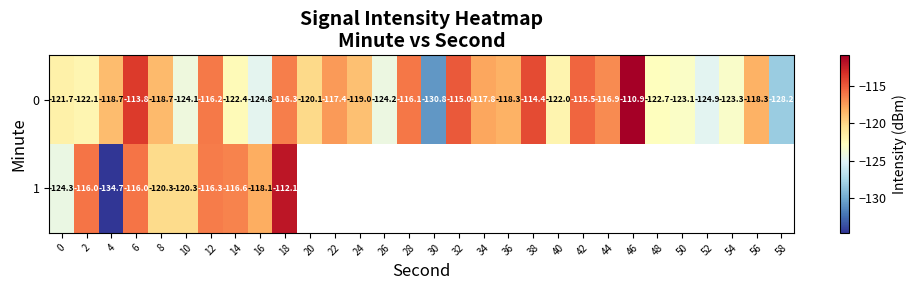

What is the difference between the second highest and second lowest values in the 0 series?

14.4